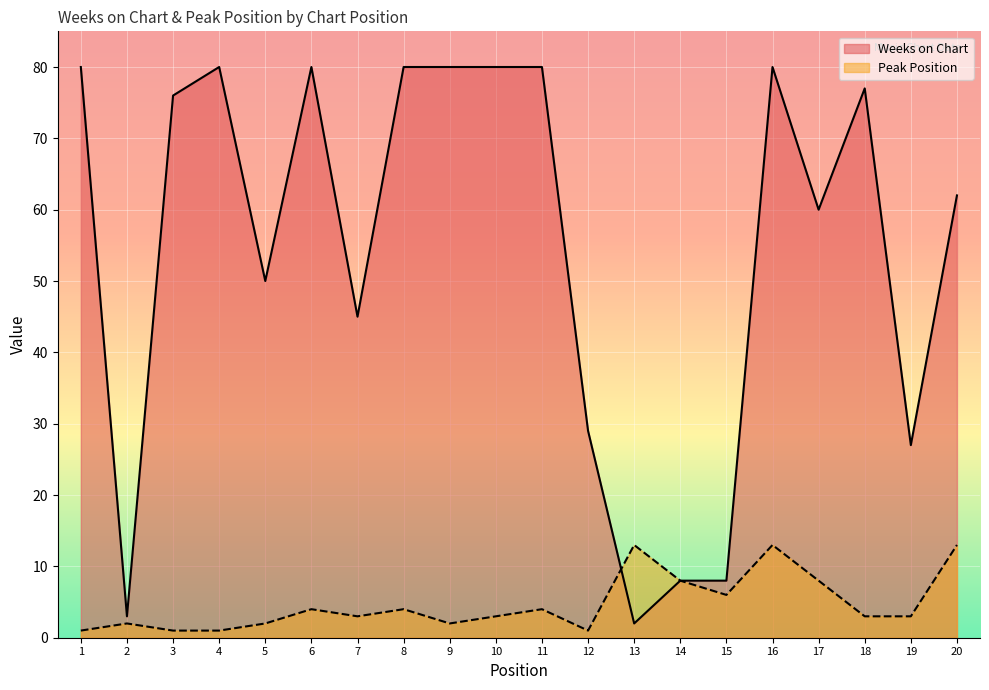

What are all the series names shown in the legend?

Weeks on Chart, Peak Position